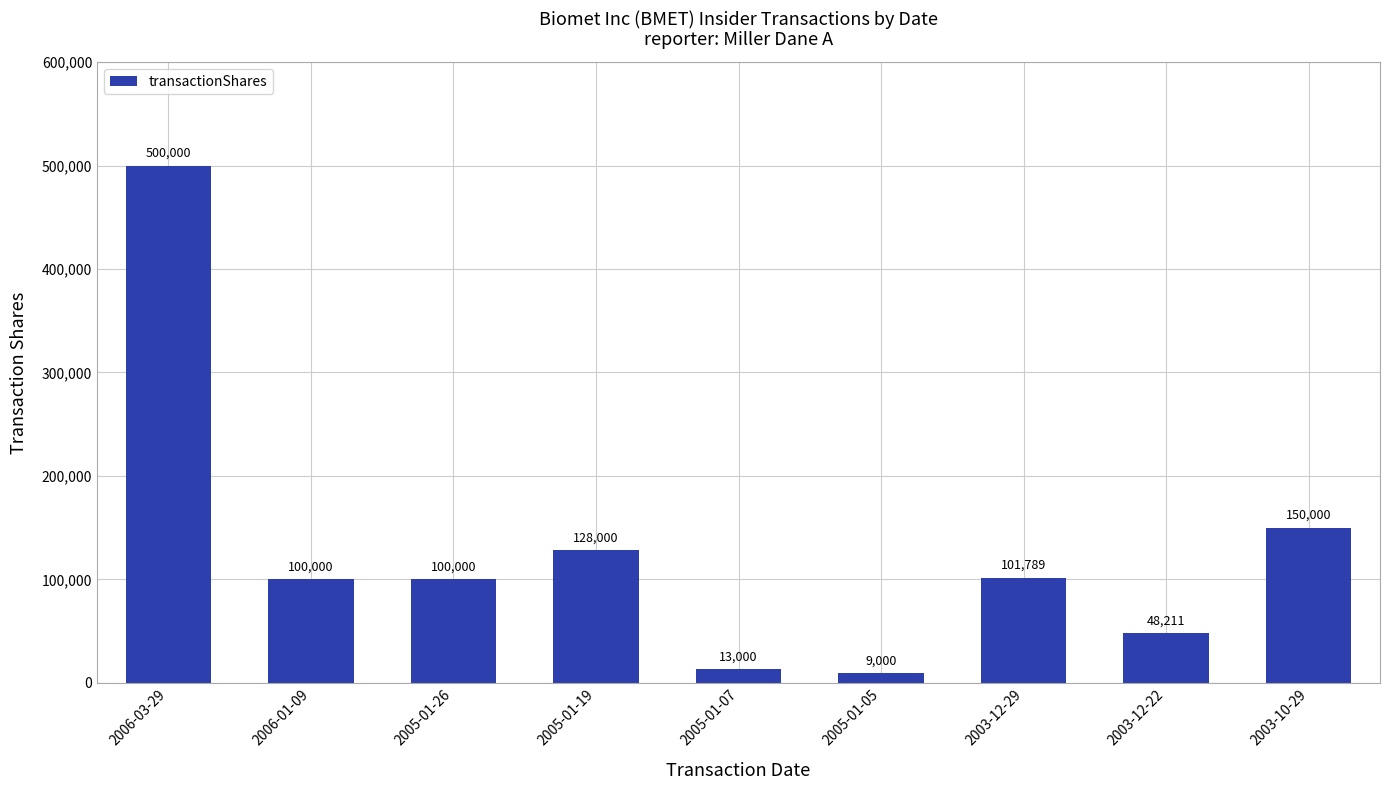

How many data points does each series have?

9